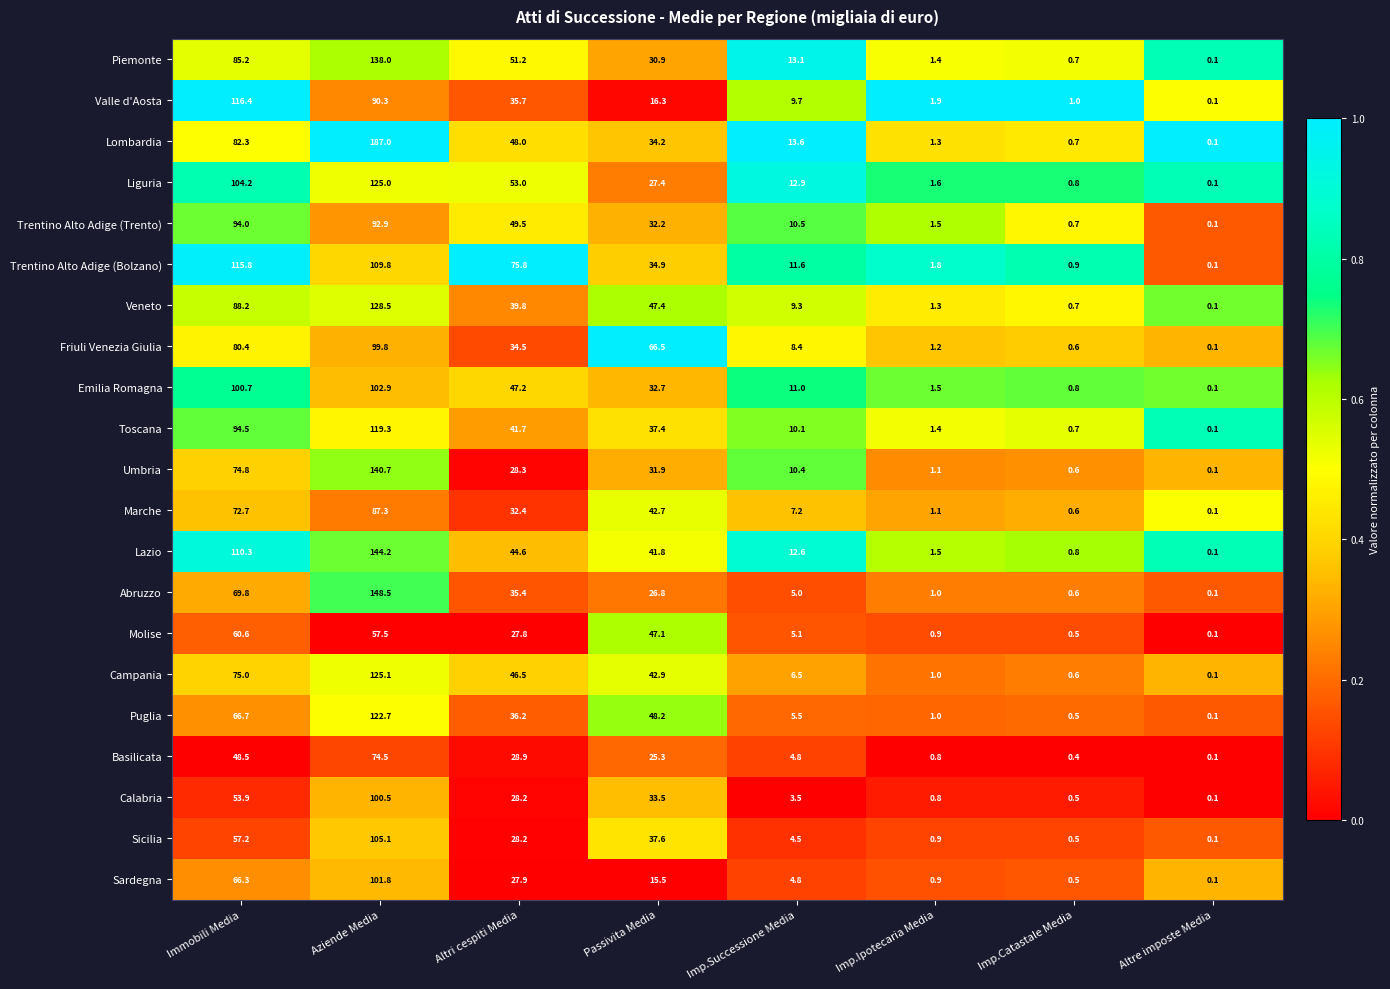

Is it true that Valle d'Aosta equals 1.1 at Imp.Ipotecaria Media?

False